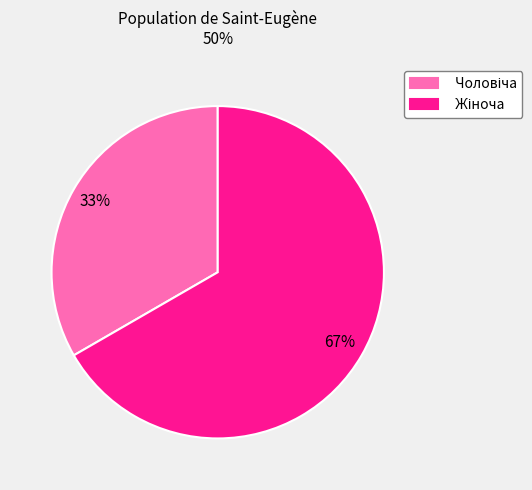

To the nearest percent, what is the average slice percentage?

50%